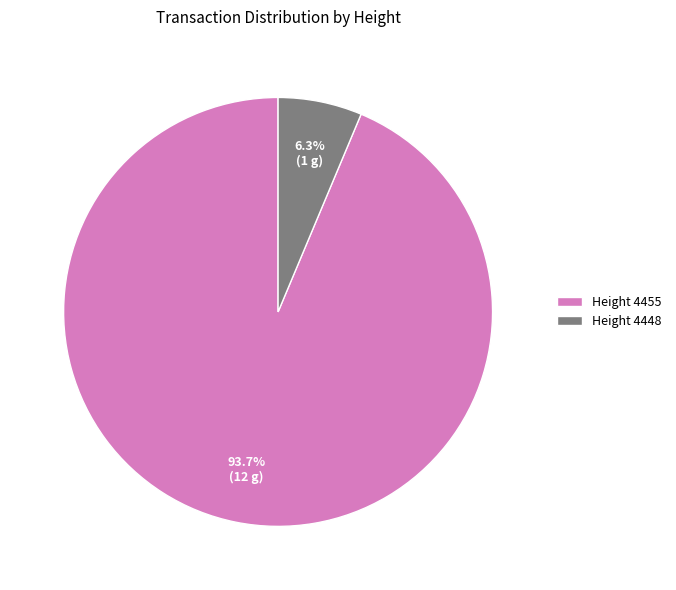

How many segments does this pie chart have?

2